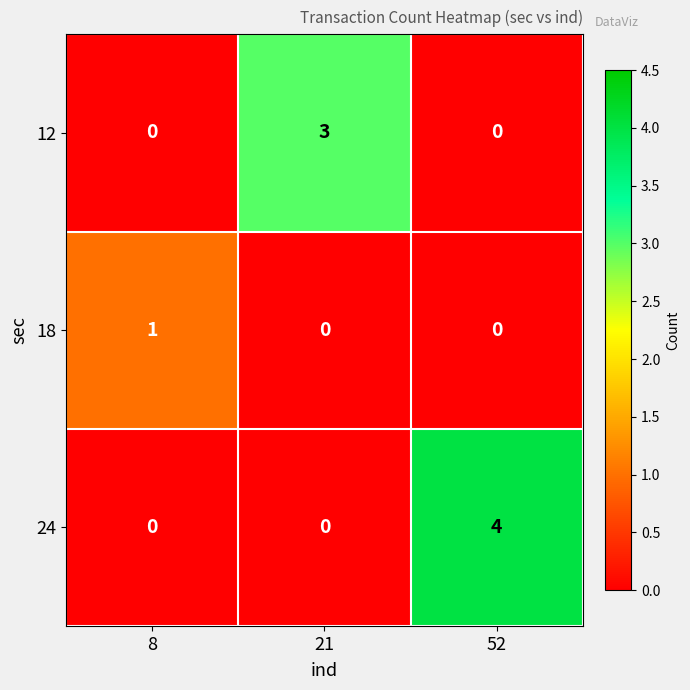

Reading right to left, extract all data points from this chart.

12: 0	3	0
18: 0	0	1
24: 4	0	0